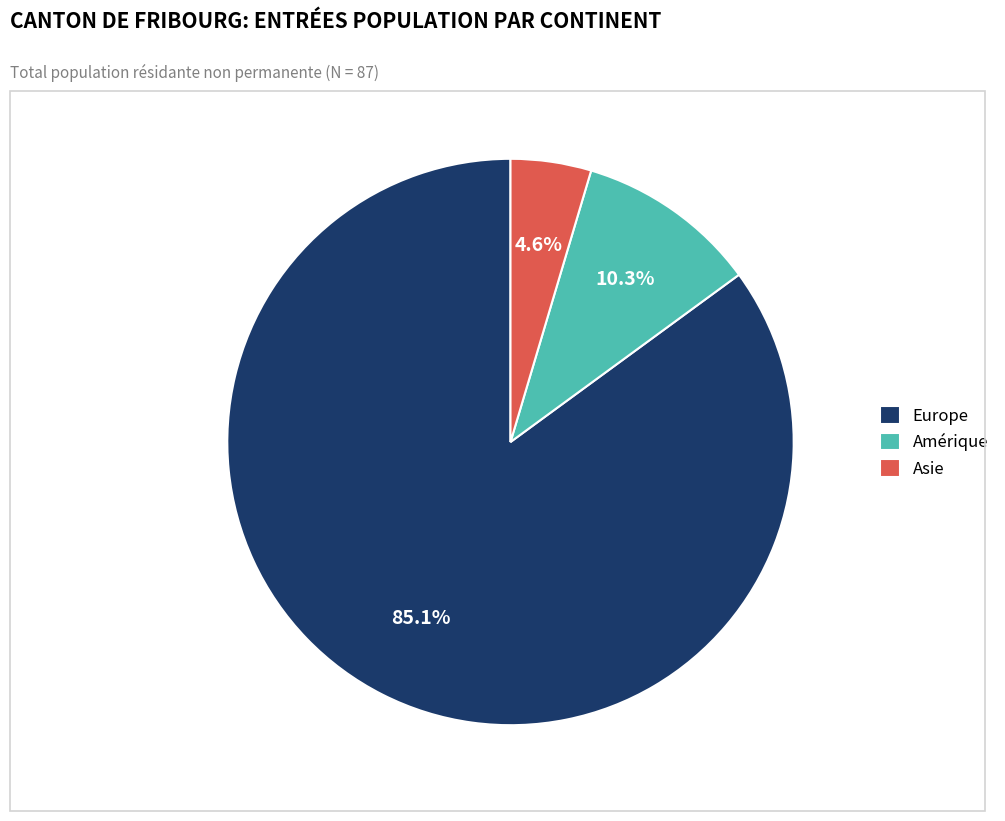

To the nearest percent, what is the difference between the largest and smallest slice percentages?

80%